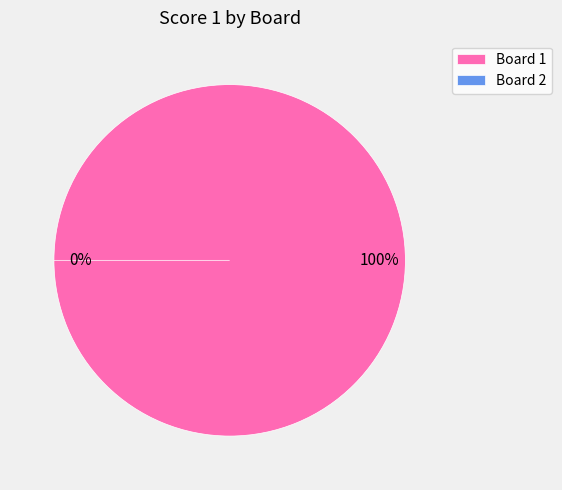

How many slices are in this pie chart?

2